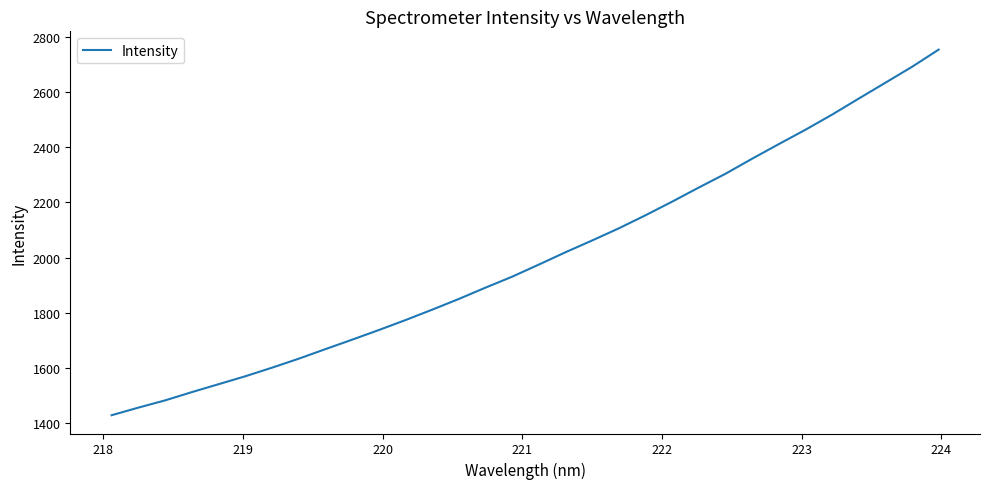

What is the difference between the maximum and minimum values?

1325.1